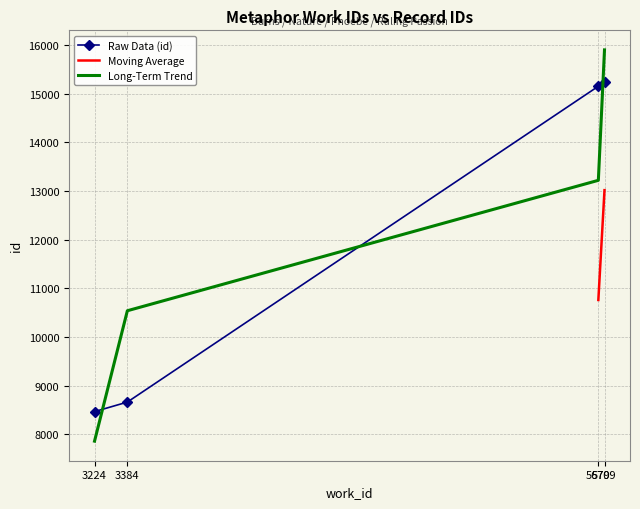

Approximately how many times larger is the value at 5679 compared to 5709?

1.0